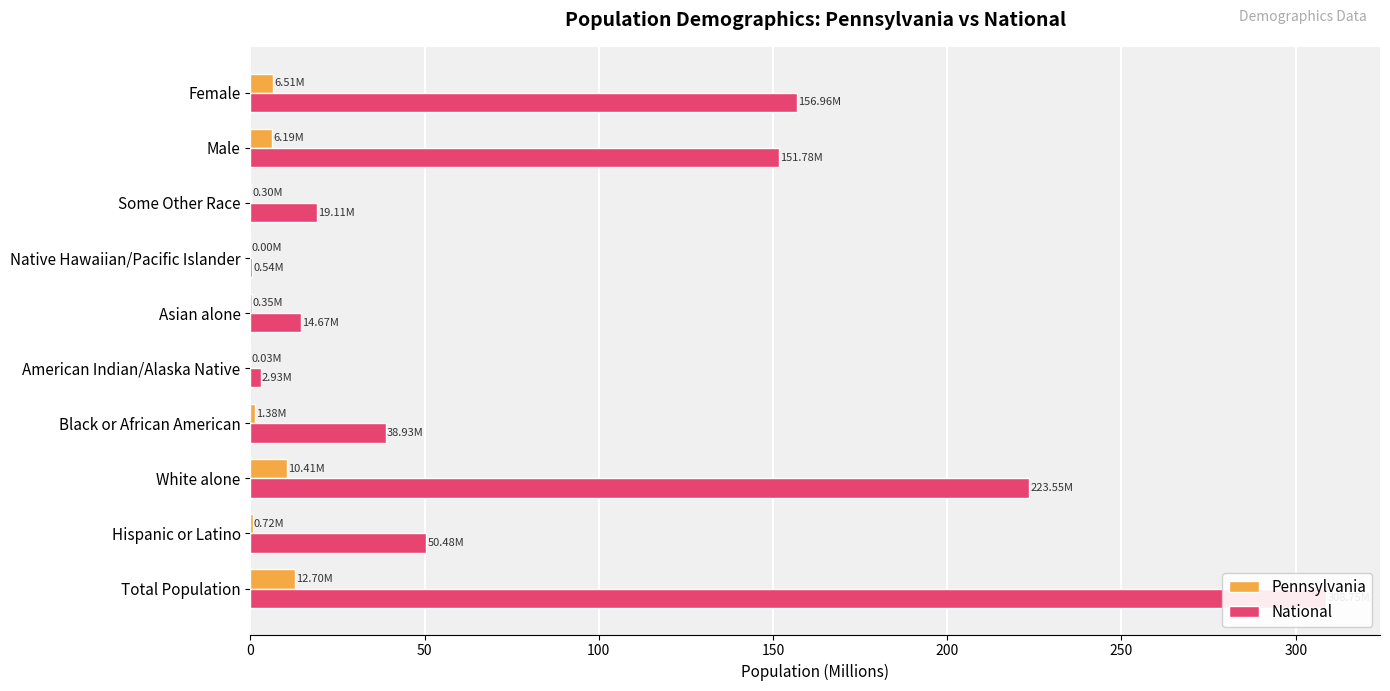

Reading right to left, list all the values displayed in this chart.

Pennsylvania: 6.5	6.2	0.3	0.0	0.3	0.0	1.4	10.4	0.7	12.7
National: 157.0	151.8	19.1	0.5	14.7	2.9	38.9	223.6	50.5	308.8